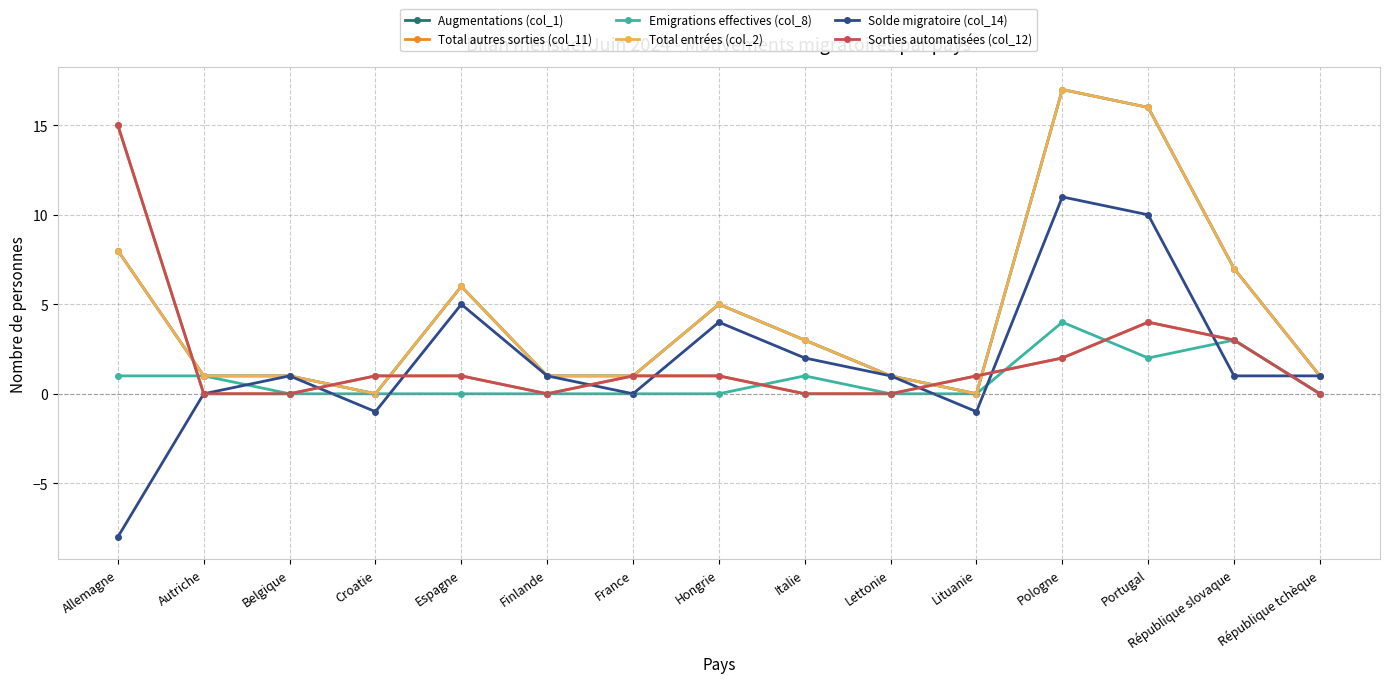

True or false: Total autres sorties (col_11) has a value of -7 at Lettonie.

False